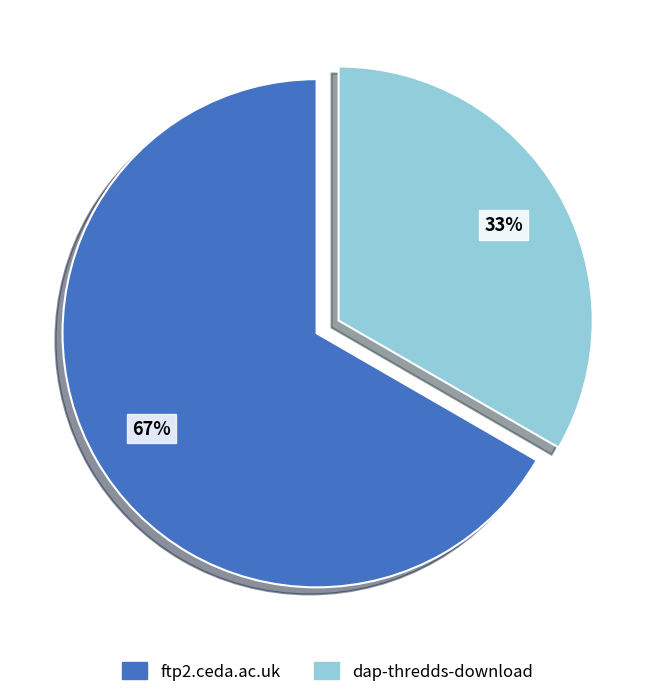

Is the sum of ftp2.ceda.ac.uk and dap-thredds-download greater than half?

Yes